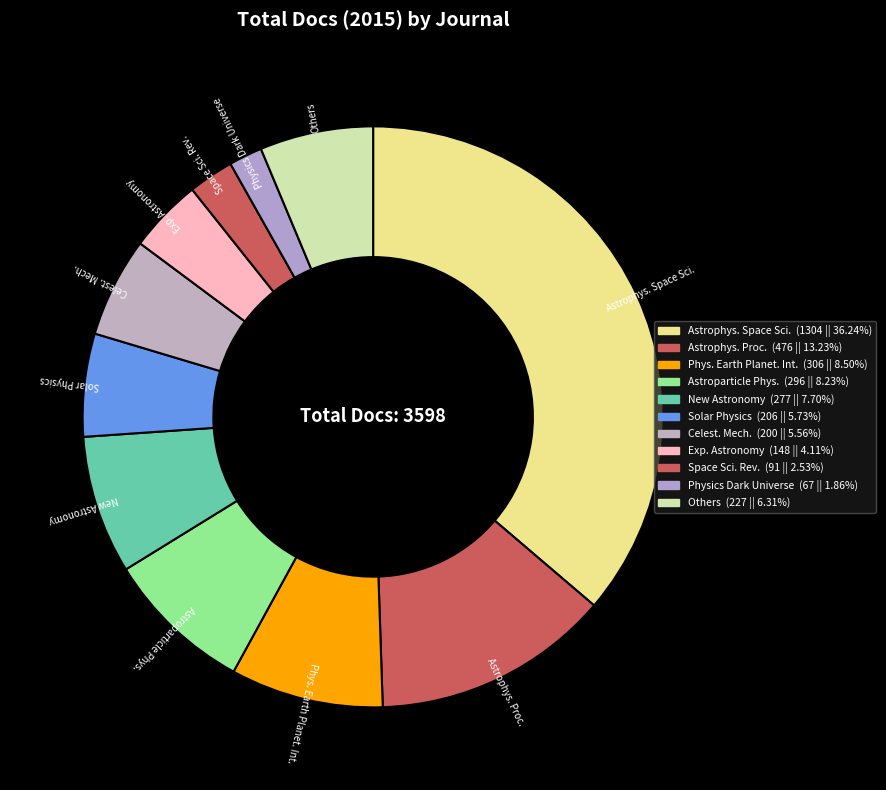

Count the number of slices in the pie.

11